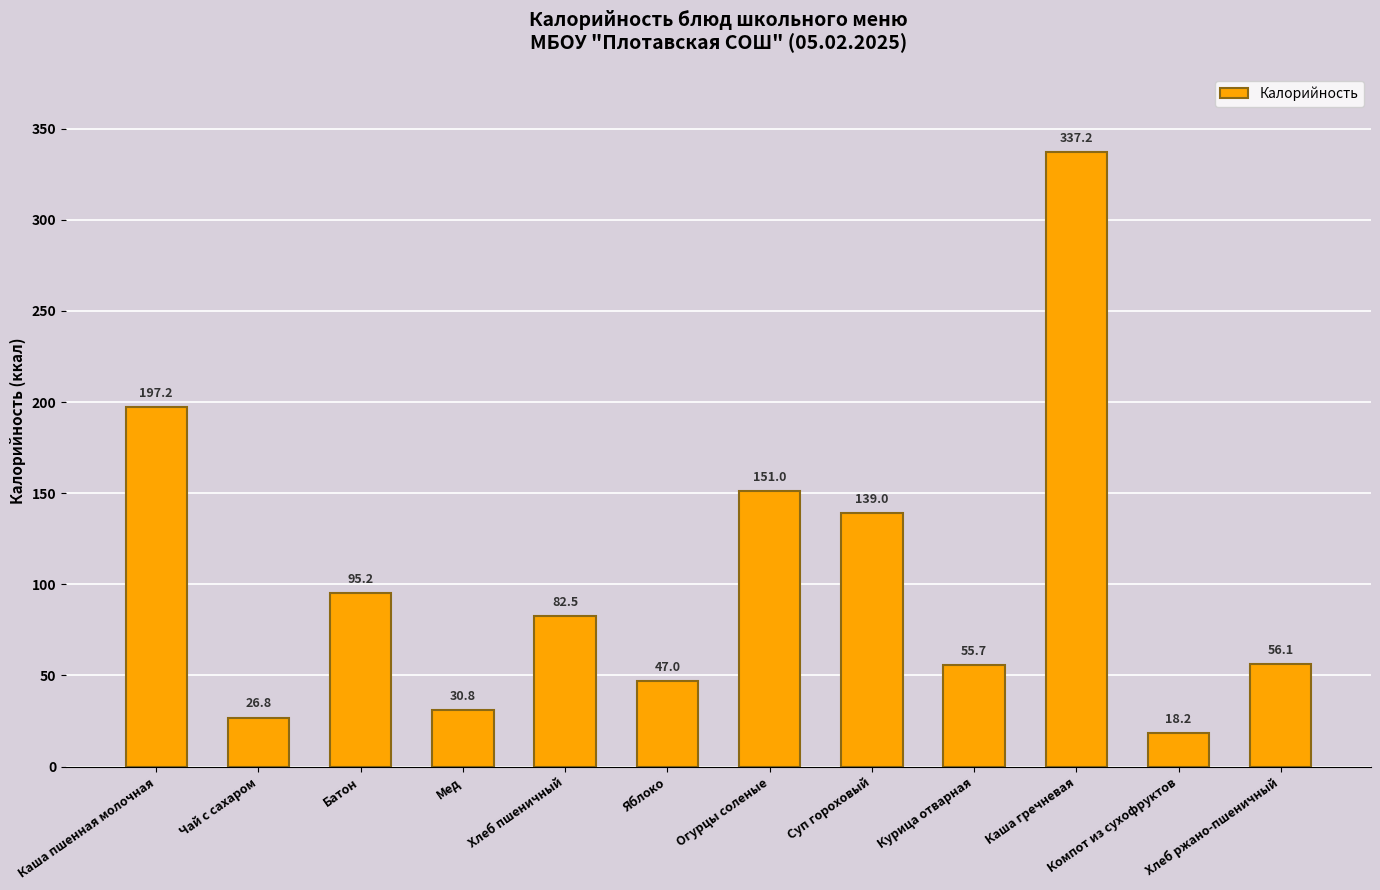

Which label corresponds to the largest value in the chart?

Каша гречневая